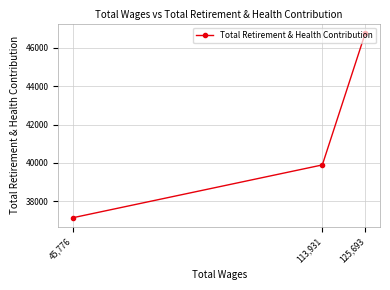

At which label does the data first exceed 39894?

125,693